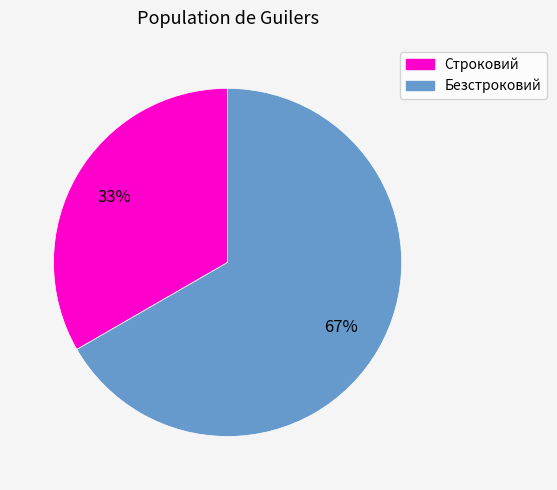

To the nearest percent, what is the combined percentage of Строковий and Безстроковий?

100%